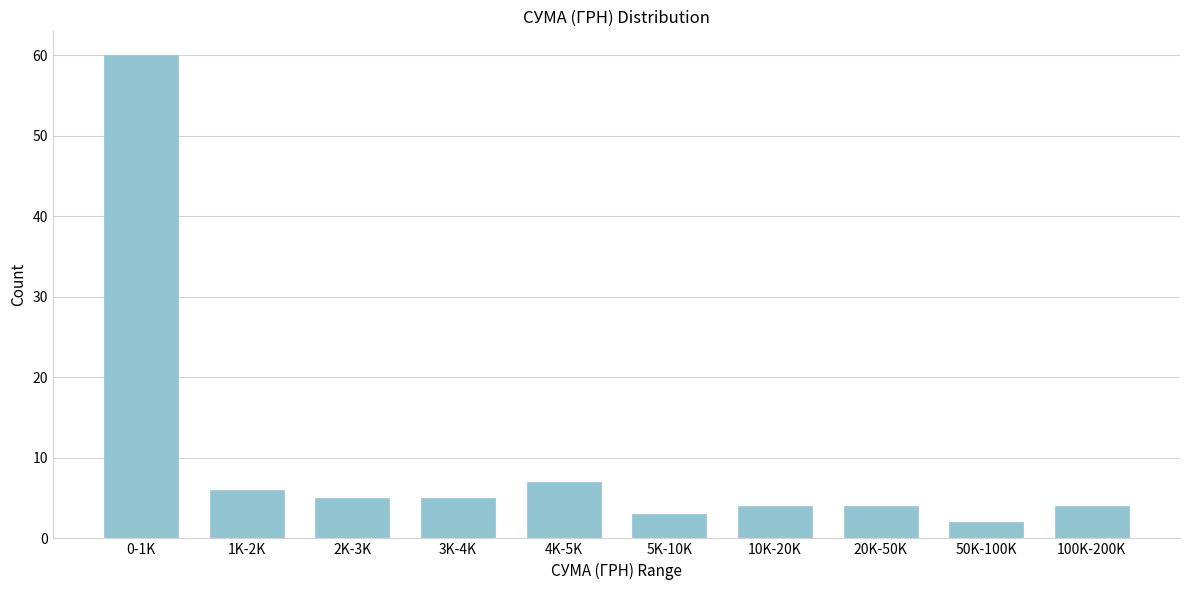

Reading left to right, what are all the values shown in this chart?

0-1K=60	1K-2K=6	2K-3K=5	3K-4K=5	4K-5K=7	5K-10K=3	10K-20K=4	20K-50K=4	50K-100K=2	100K-200K=4